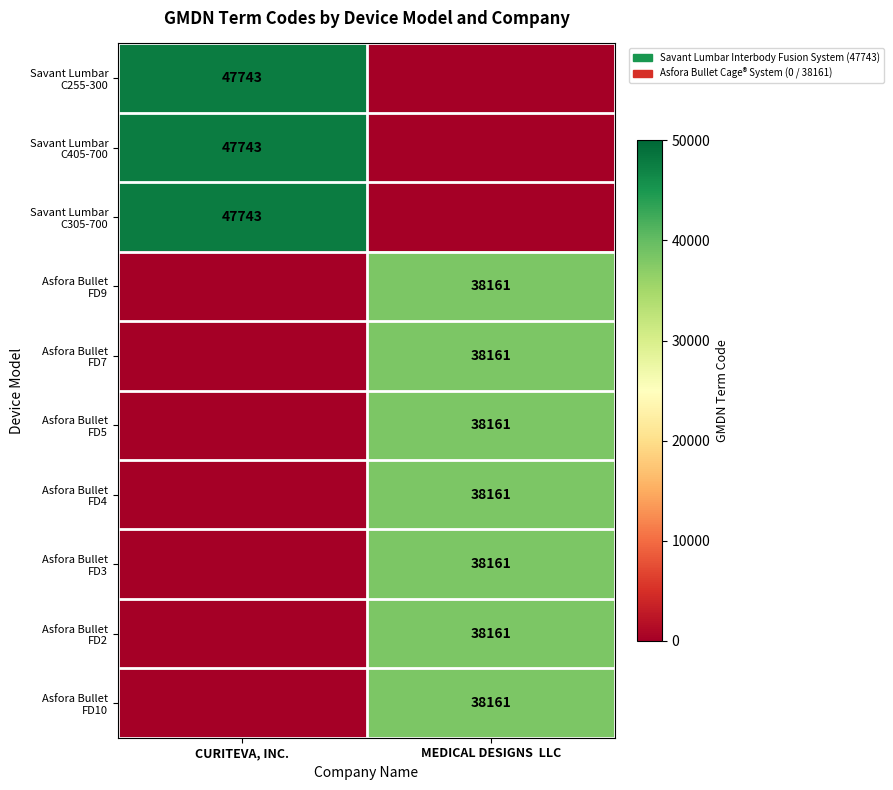

What is the difference between the Asfora Bullet FD9 values at MEDICAL DESIGNS LLC and CURITEVA, INC.?

38161